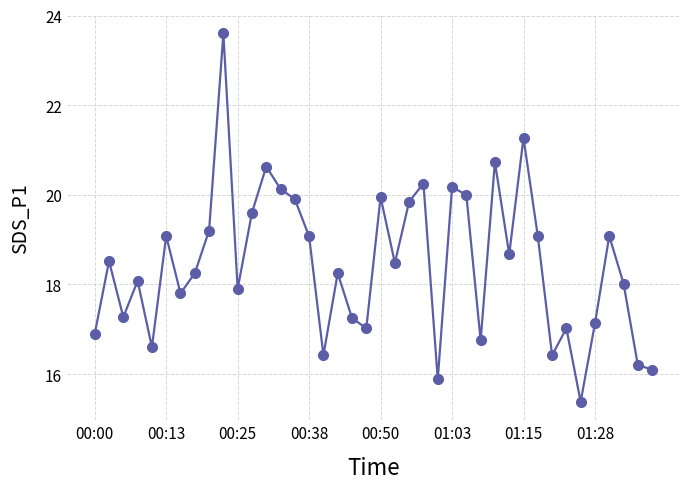

What is the difference between the second highest and minimum values?

5.9